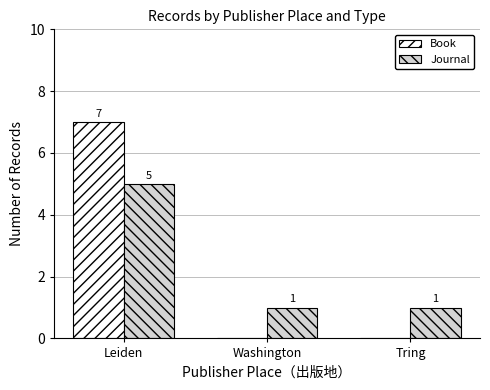

Count the Book values in the range 0 to 7.

3